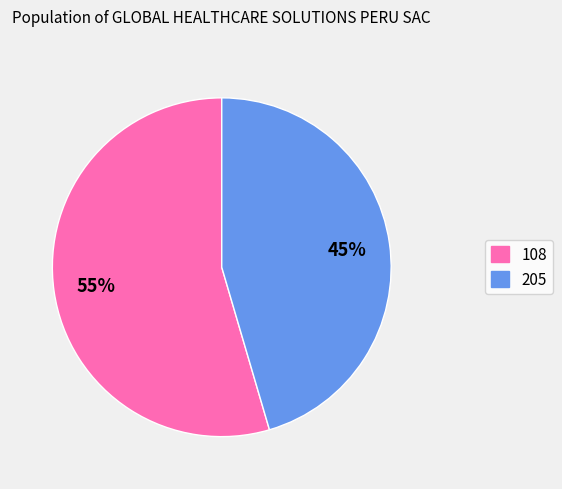

Is the sum of 205 and 108 greater than half?

Yes